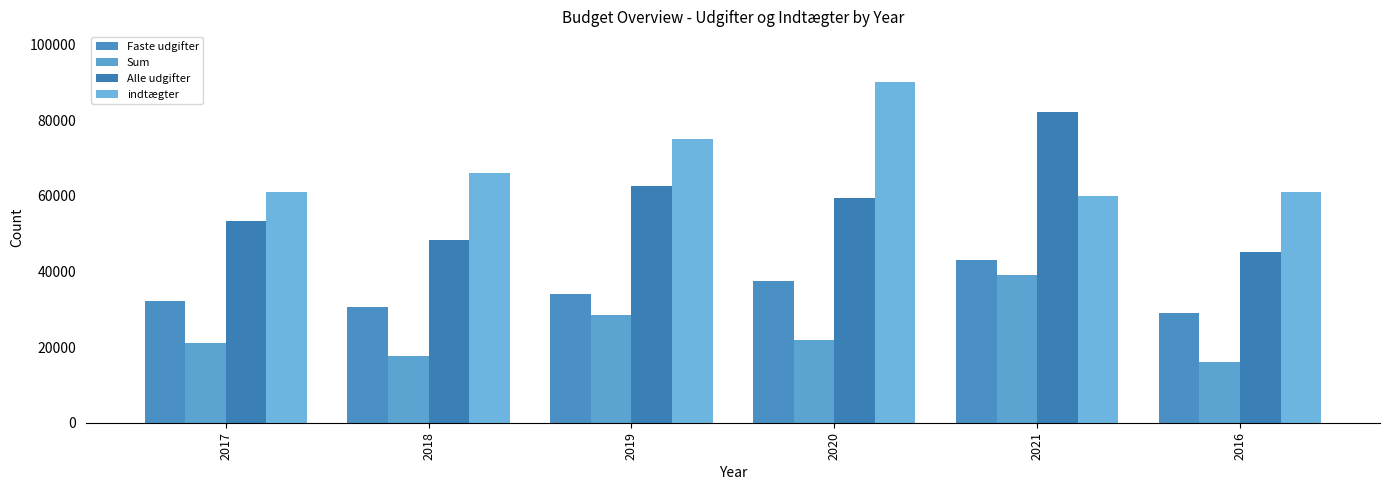

What is the difference between the maximum and minimum values in the indtægter series?

30000